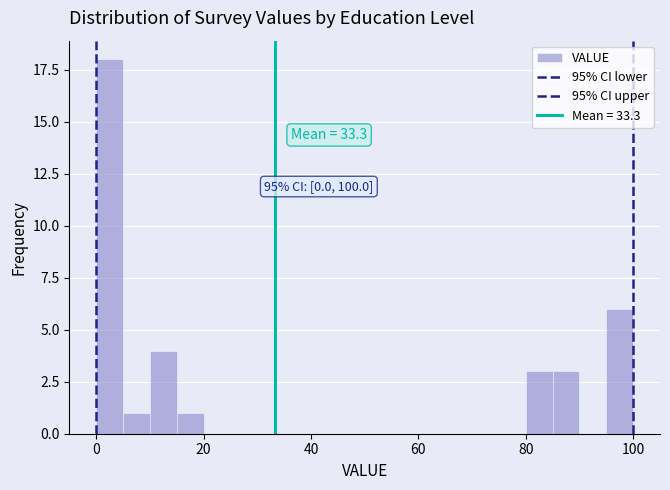

Around what value on the x-axis is the tallest bar? Give the approximate position of its centre, as read against the axis.

2